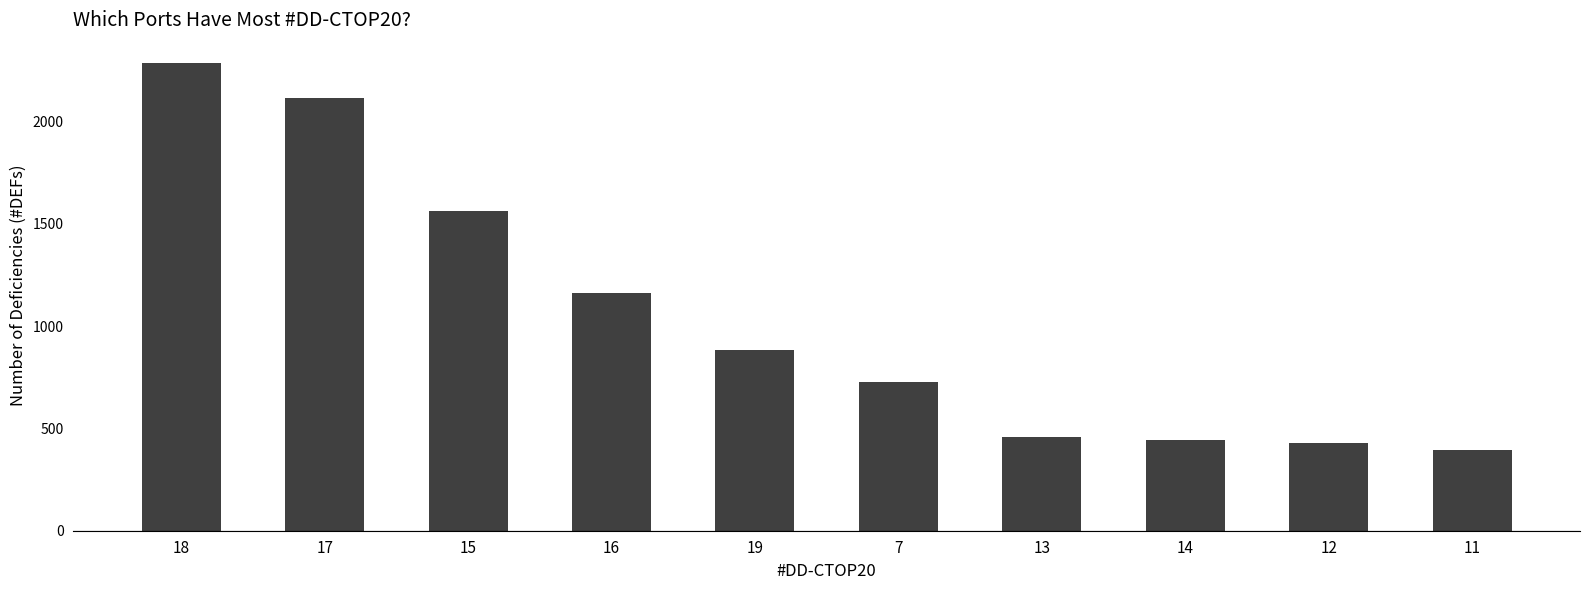

Reading right to left, what are all the values shown in this chart?

11=396	12=431	14=442	13=460	7=727	19=884	16=1162	15=1565	17=2118	18=2286